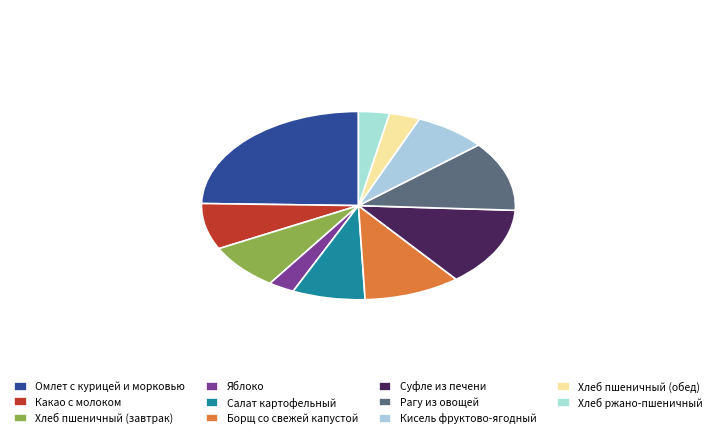

Combined, do Омлет с курицей и морковью and Хлеб ржано-пшеничный account for over 50%?

No